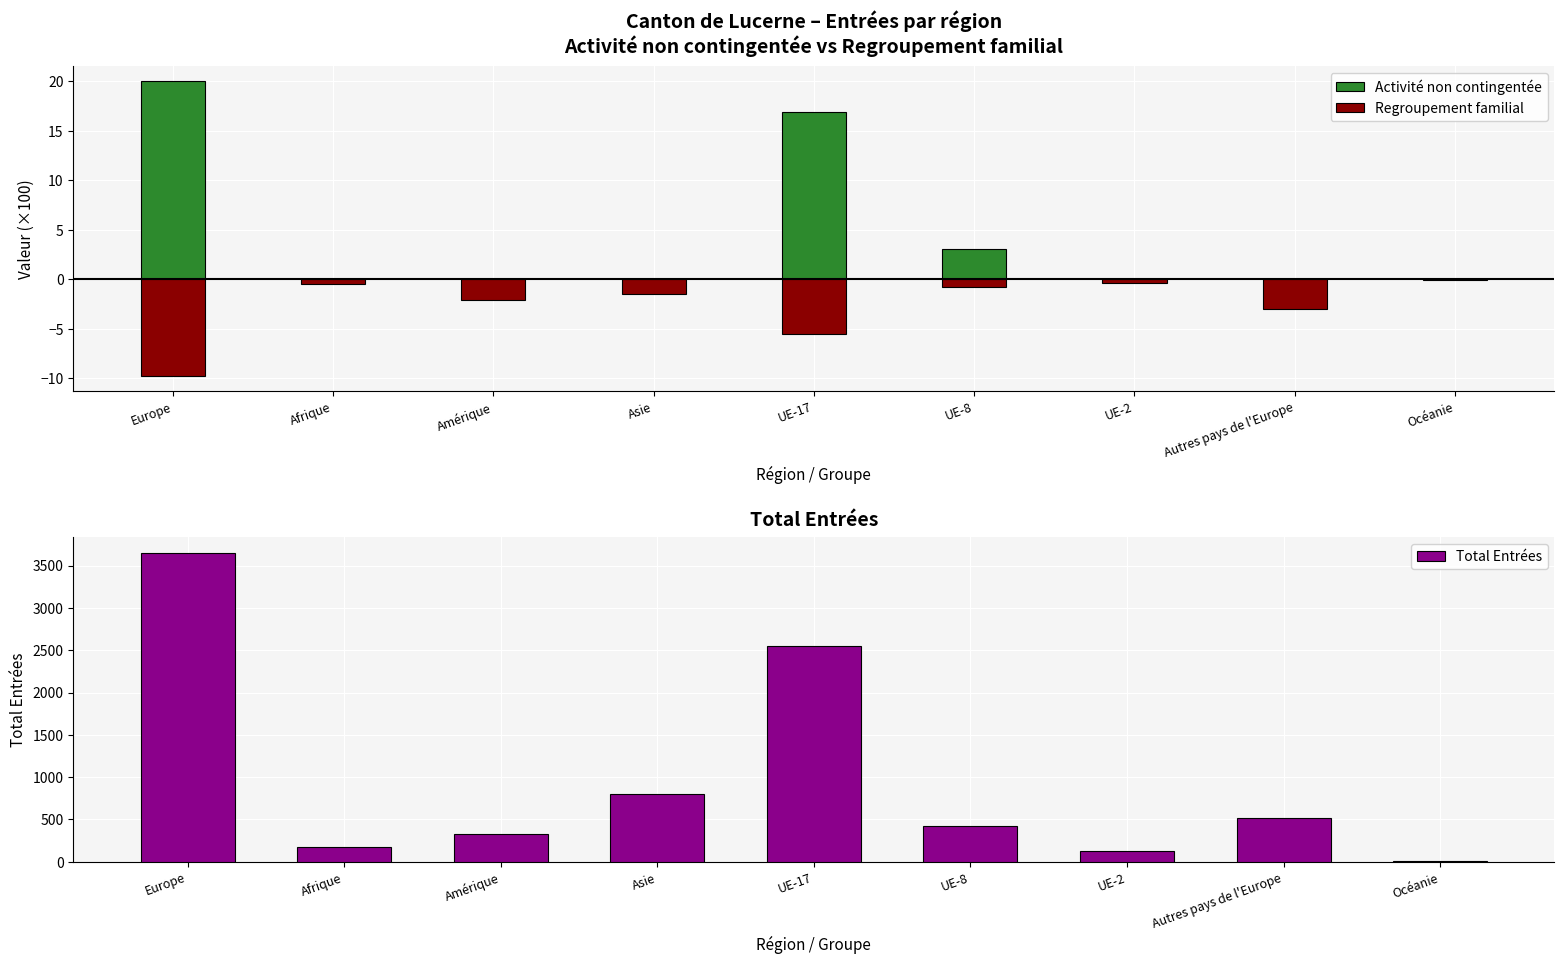

Is the value of Activité non contingentée at Amérique greater than the value of Total Entrées at Amérique?

No